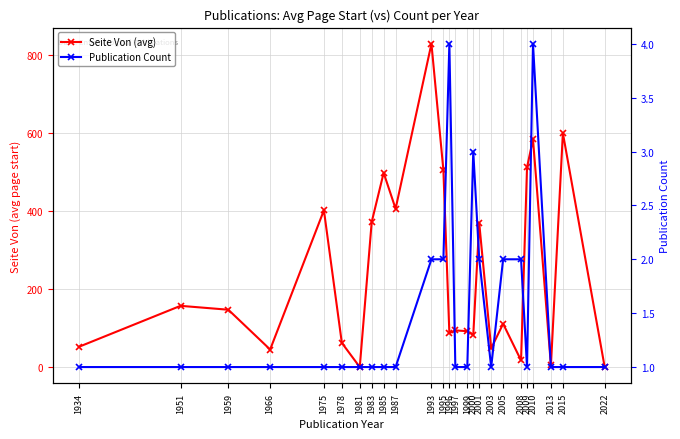

How many lines are shown in the chart?

2